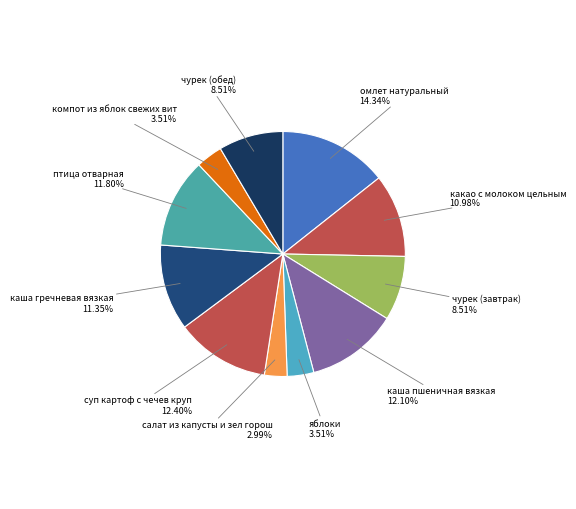

Rank the categories by value from lowest to highest.

салат из капусты и зел горош, яблоки, компот из яблок свежих вит, чурек (завтрак), чурек (обед), какао с молоком цельным, каша гречневая вязкая, птица отварная, каша пшеничная вязкая, суп картоф с чечев круп, омлет натуральный